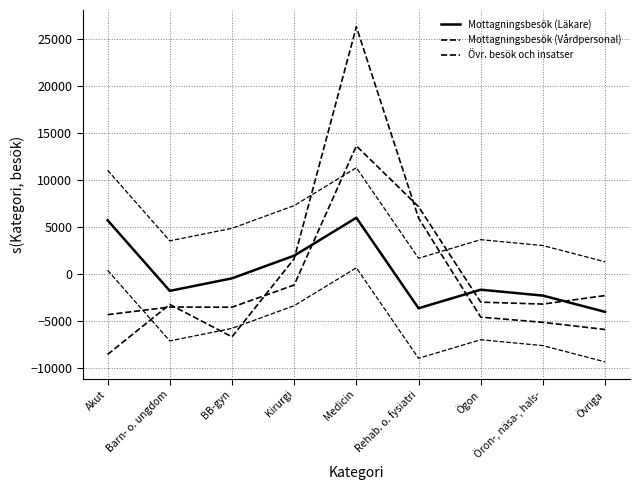

Reading left to right, transcribe all the data shown in this chart.

Mottagningsbesök (Läkare): Akut=5740.3	Barn- o. ungdom=-1766.7	BB-gyn=-434.7	Kirurgi=1977.3	Medicin=6004.3	Rehab. o. fysiatri=-3613.7	Ögon=-1641.7	Öron-, näsa-, hals-=-2268.7	Övriga=-3996.7
Mottagningsbesök (Vårdpersonal): Akut=-4293.2	Barn- o. ungdom=-3485.2	BB-gyn=-3501.2	Kirurgi=-1143.2	Medicin=13641.8	Rehab. o. fysiatri=7180.8	Ögon=-2964.2	Öron-, näsa-, hals-=-3170.2	Övriga=-2265.2
Övr. besök och insatser: Akut=-8523.4	Barn- o. ungdom=-3208.4	BB-gyn=-6651.4	Kirurgi=1650.6	Medicin=26301.6	Rehab. o. fysiatri=5969.6	Ögon=-4556.4	Öron-, näsa-, hals-=-5111.4	Övriga=-5870.4